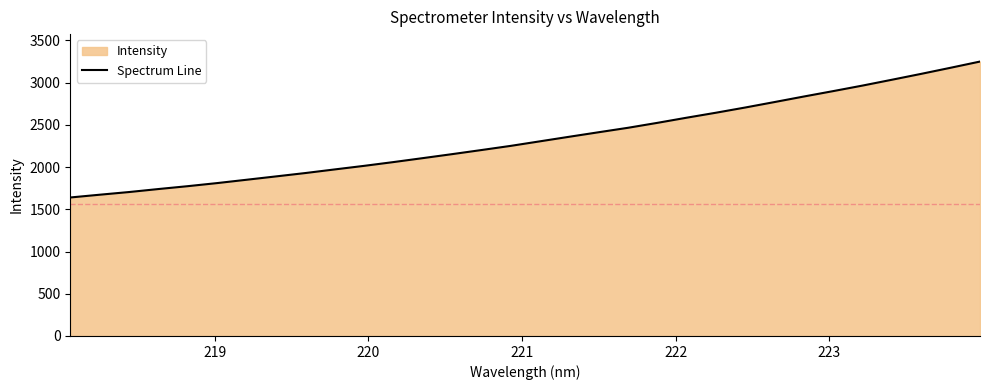

What is the minimum value shown in the chart?

1640.5